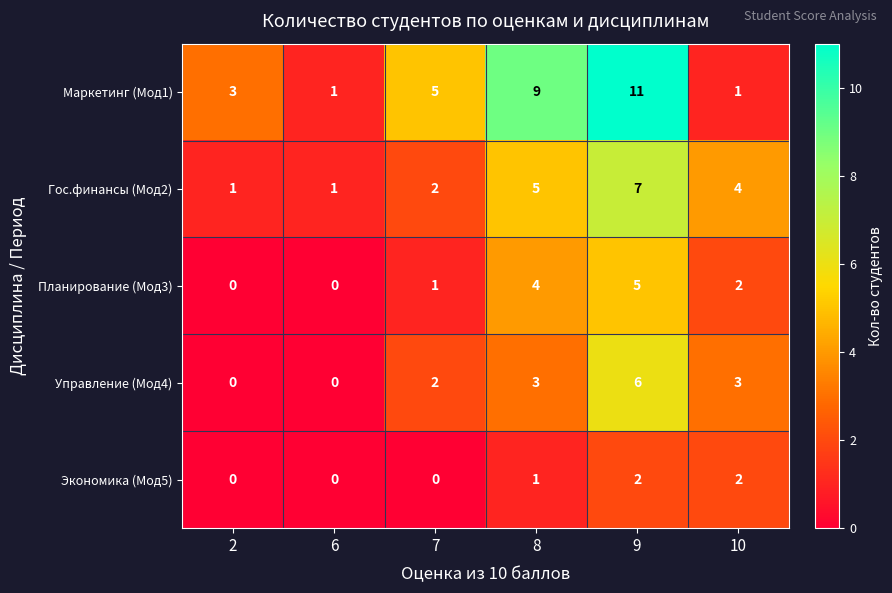

The Экономика (Мод5) series shows 1 at 8. True or false?

True